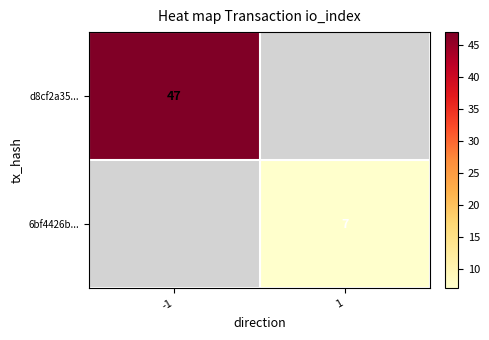

At how many categories does at least one series exceed 44?

1